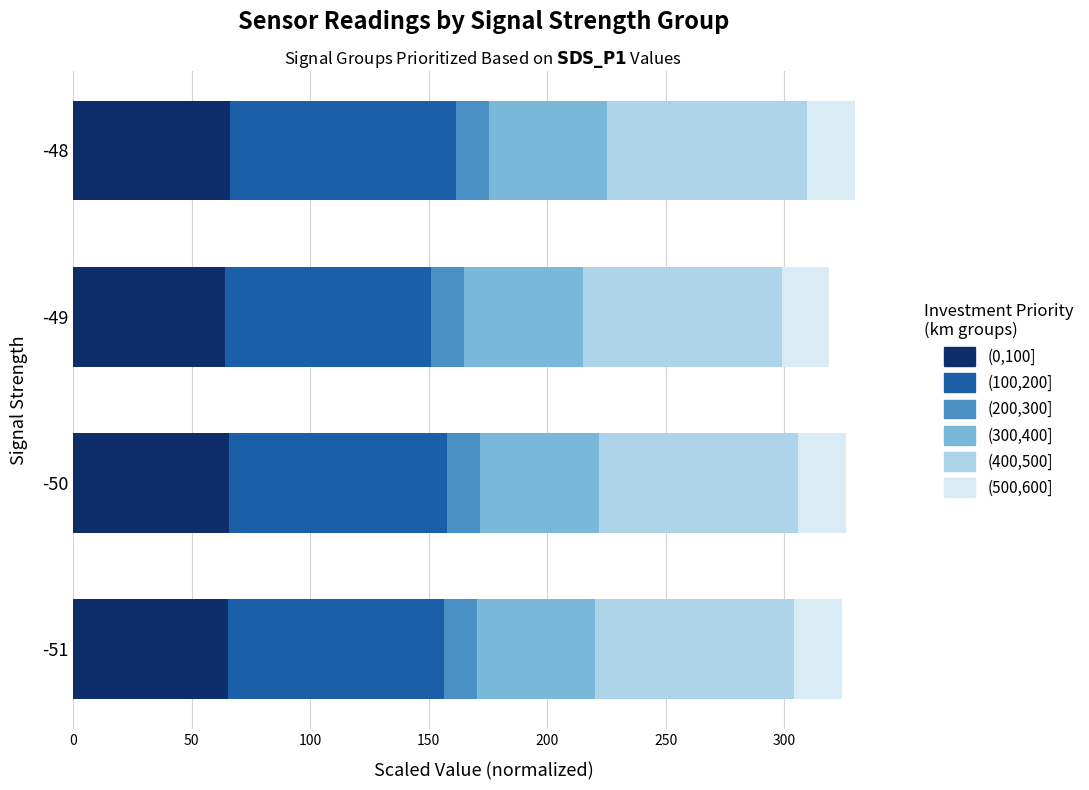

What is the sum of the (0,100] values at -49 and -51?

129.4